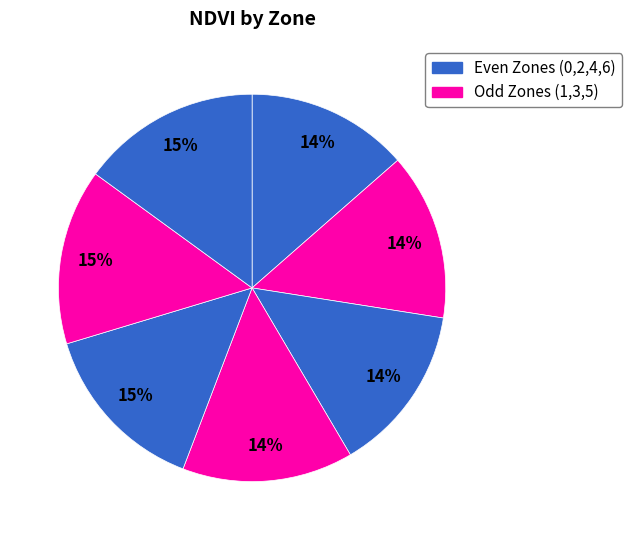

Which slice is the smallest?

Zone 0